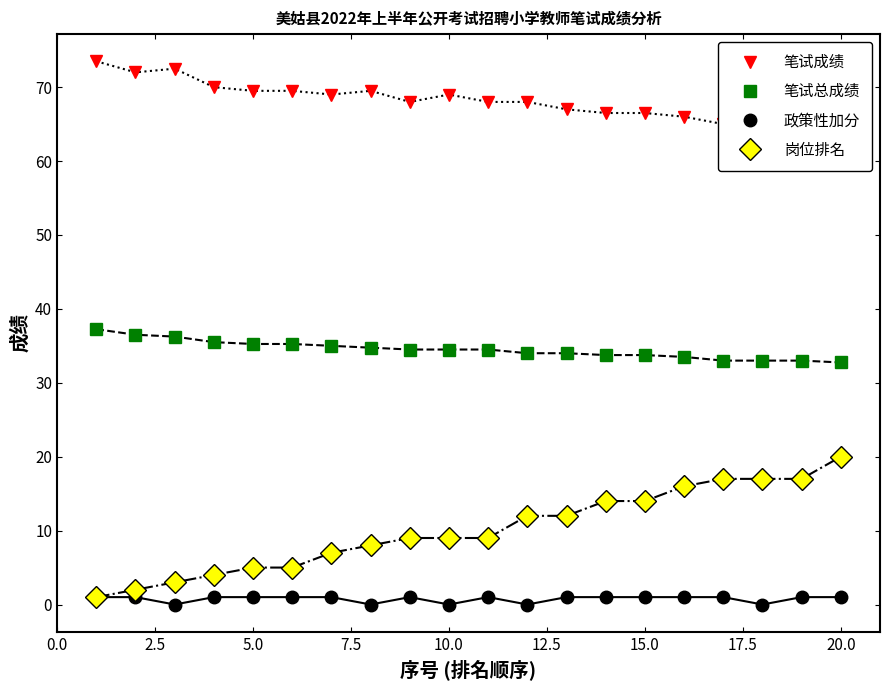

Count the number of data series in this chart.

4